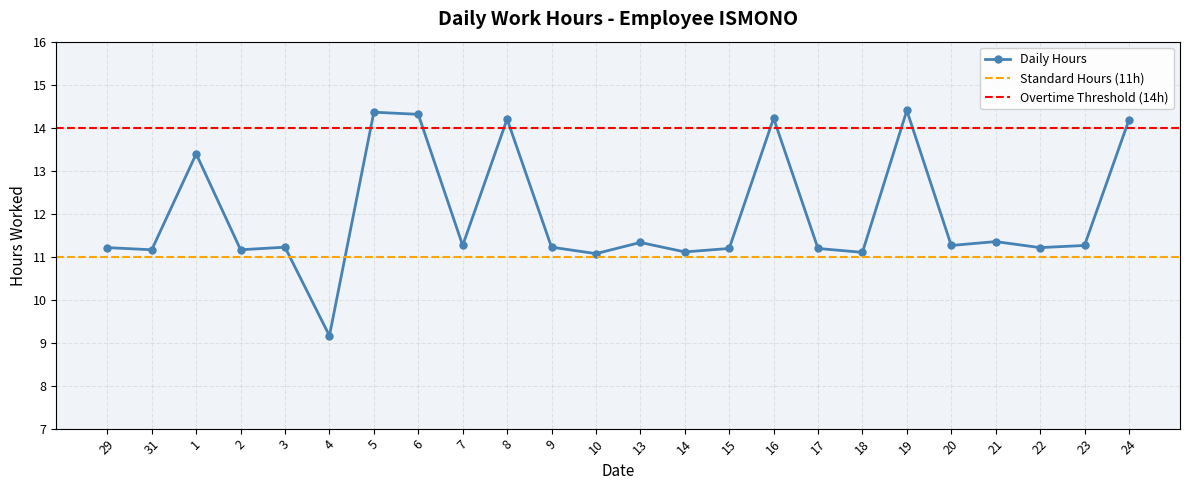

At which label is the value closest to 11?

10